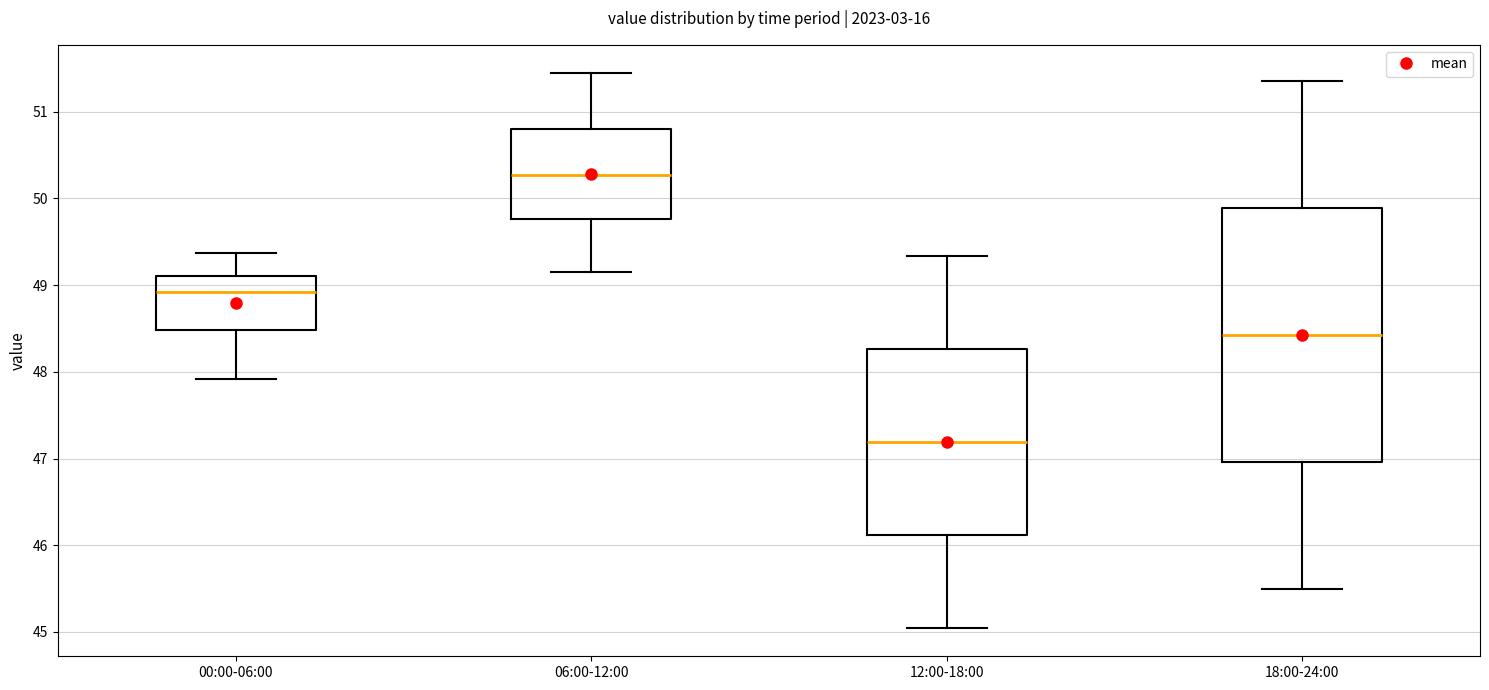

Comparing the boxes themselves (not the whiskers), which one is the tallest?

18:00-24:00